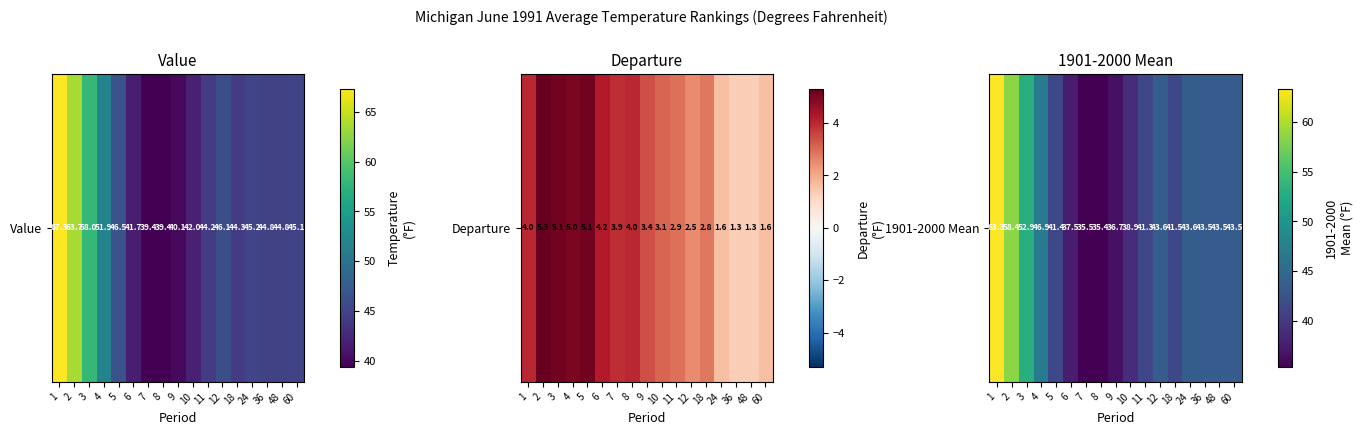

Count the number of values greater than 43.

9